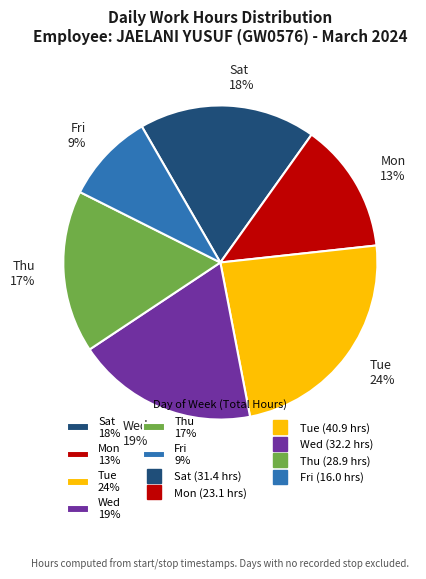

What is the largest slice in the pie chart?

Tue 24%